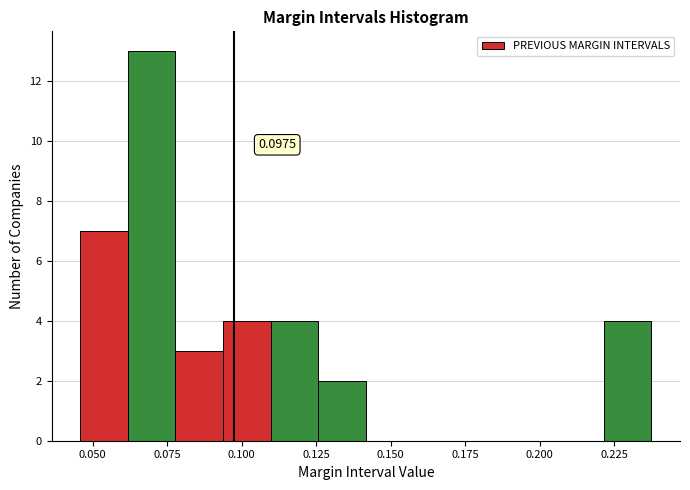

Around what value on the x-axis is the tallest bar? Give the approximate position of its centre, as read against the axis.

0.070